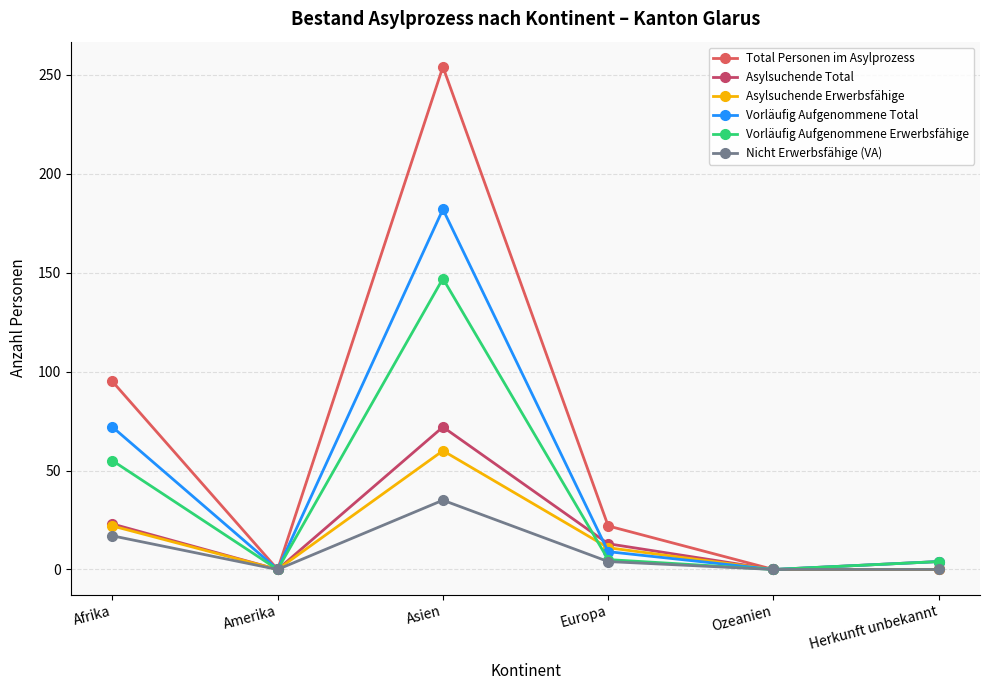

Does the chart display data point markers on the line(s)?

Yes